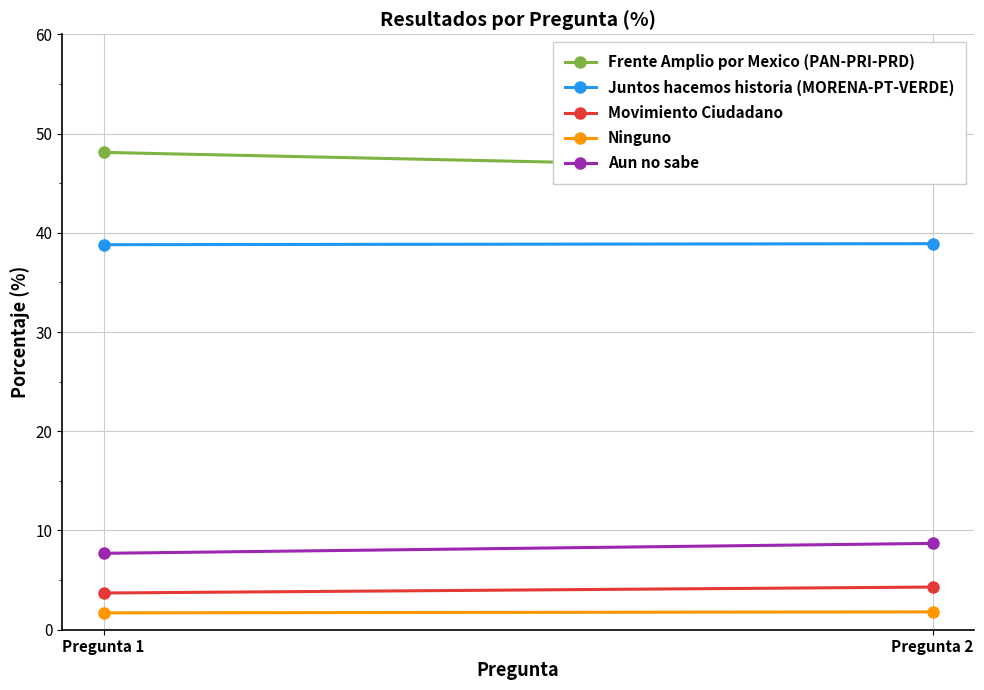

What is the maximum value shown in the chart?

48.1